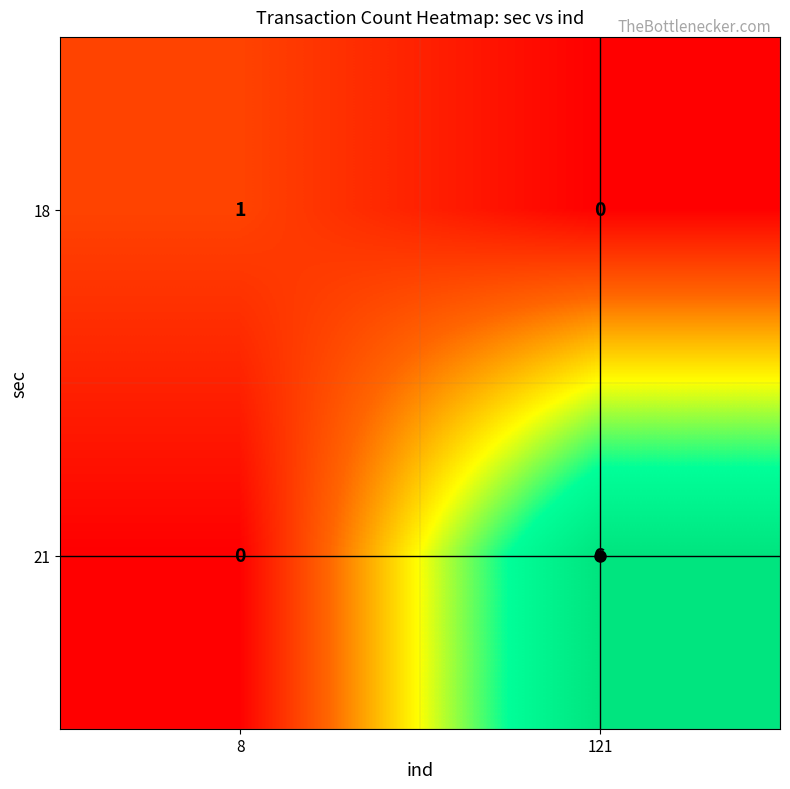

Rank the series by their maximum value, from lowest to highest.

18, 21